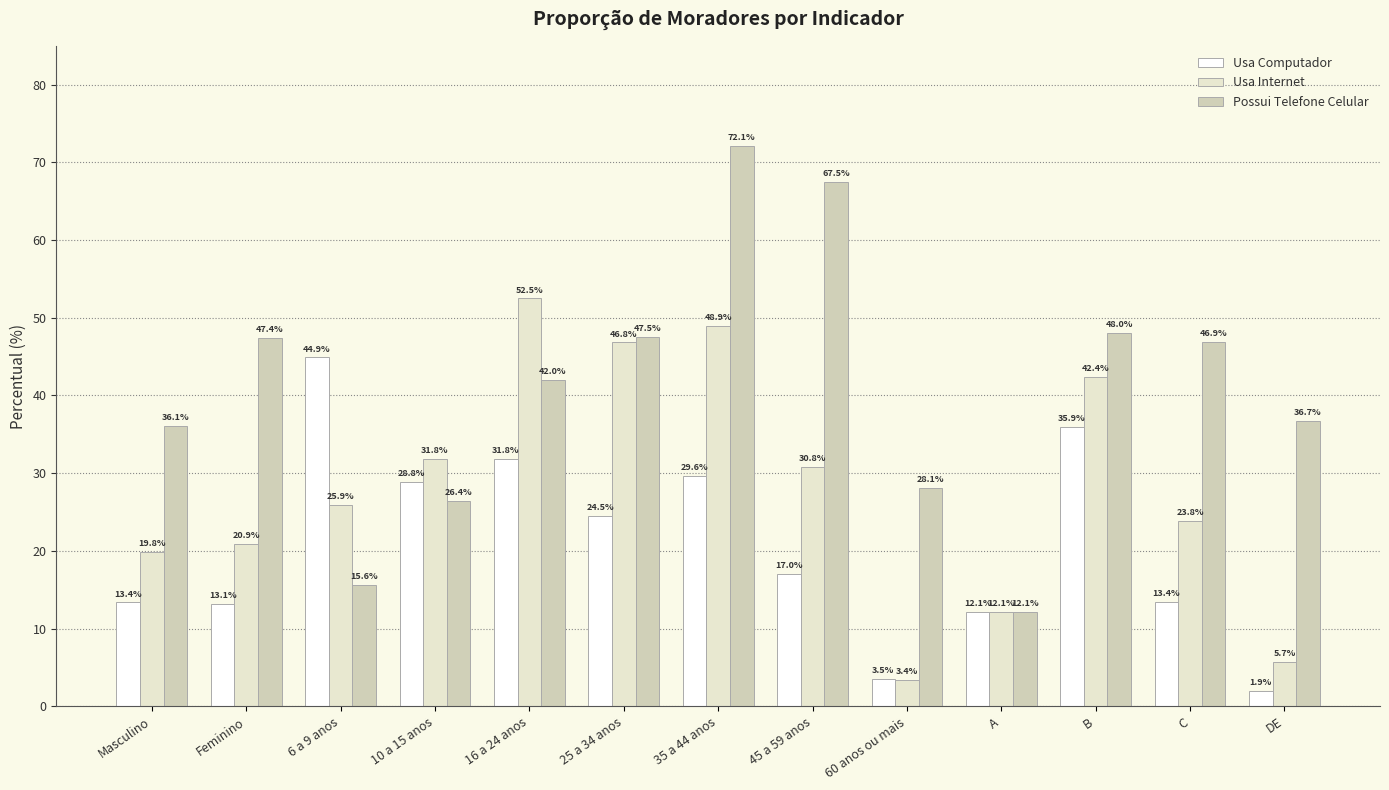

What is the total value across all series at 60 anos ou mais?

35.1